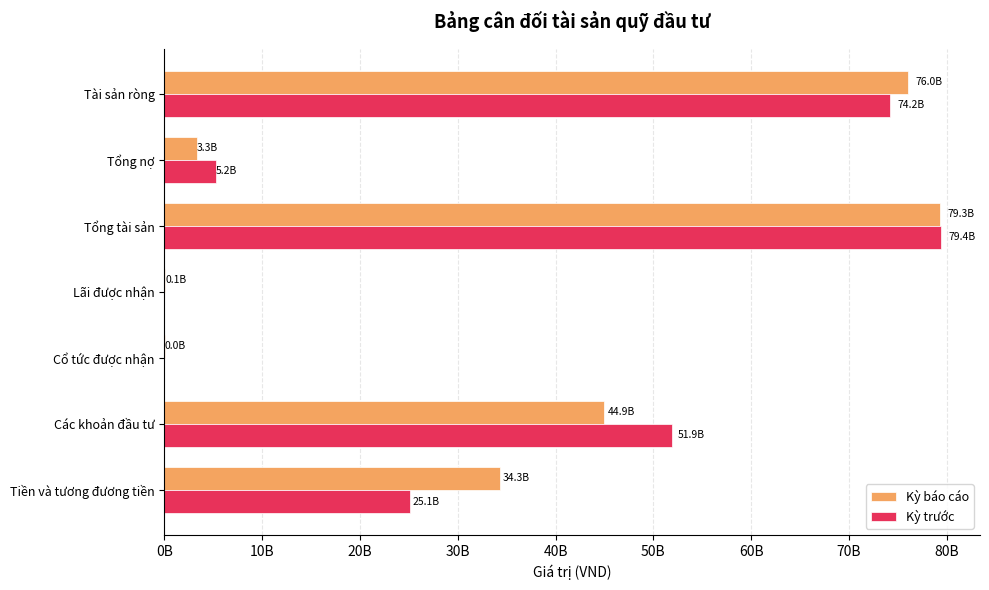

Rank the series by their average value, from lowest to highest.

Kỳ trước, Kỳ báo cáo